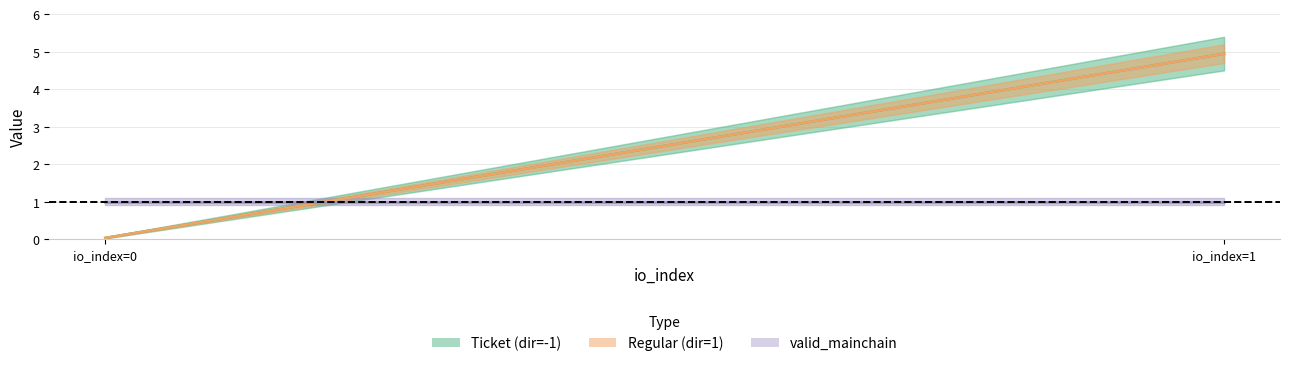

Which has a higher value, 1 or -1?

1